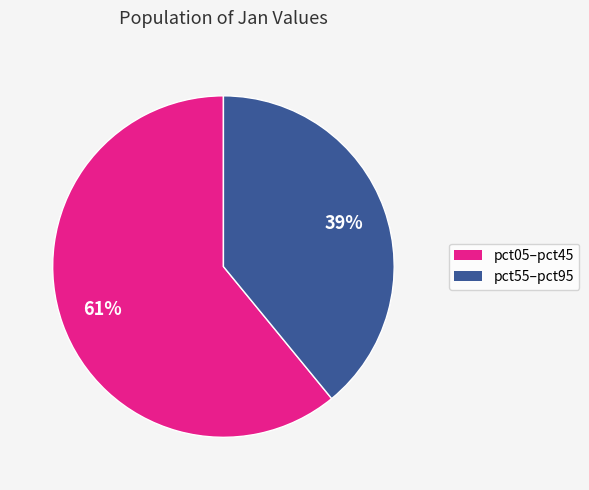

How many segments does this pie chart have?

2